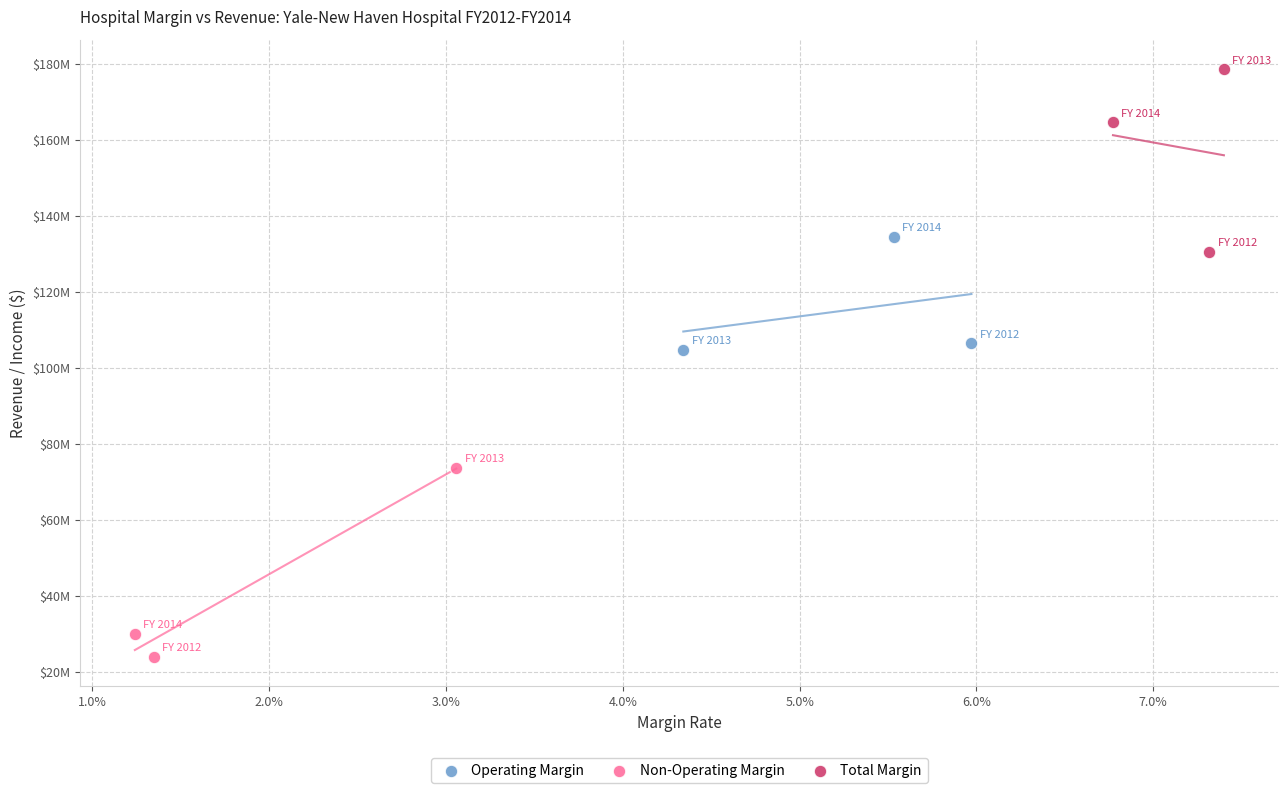

What are all the series names shown in the legend?

Operating Margin, Non-Operating Margin, Total Margin